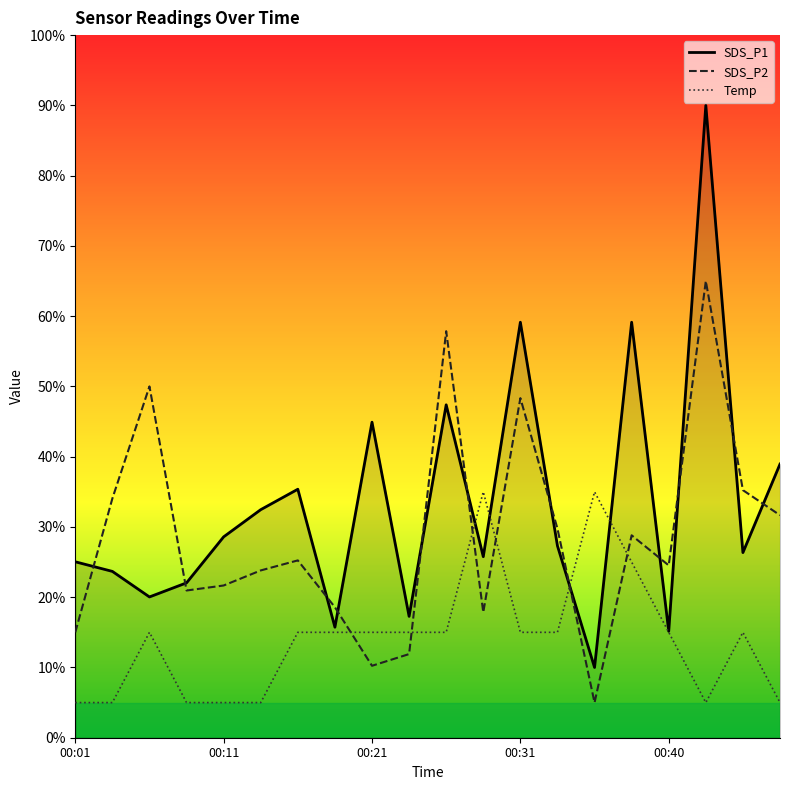

What is the average value of the SDS_P2 series?

28.8